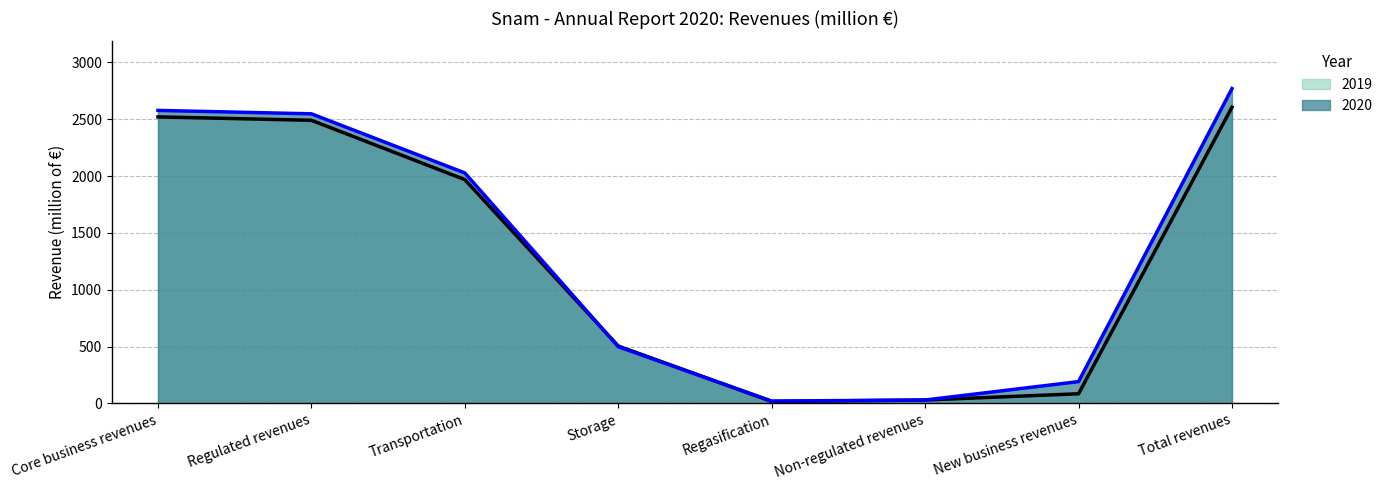

Reading right to left, list all the values displayed in this chart.

2019: Total revenues=2606	New business revenues=85	Non-regulated revenues=30	Regasification=17	Storage=505	Transportation=1969	Regulated revenues=2491	Core business revenues=2521
2020: Total revenues=2770	New business revenues=192	Non-regulated revenues=30	Regasification=21	Storage=499	Transportation=2028	Regulated revenues=2548	Core business revenues=2578